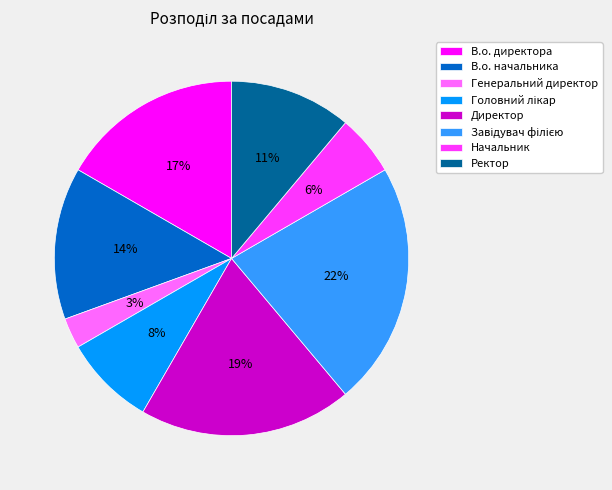

Is it true that Генеральний директор is 3% of the pie?

True